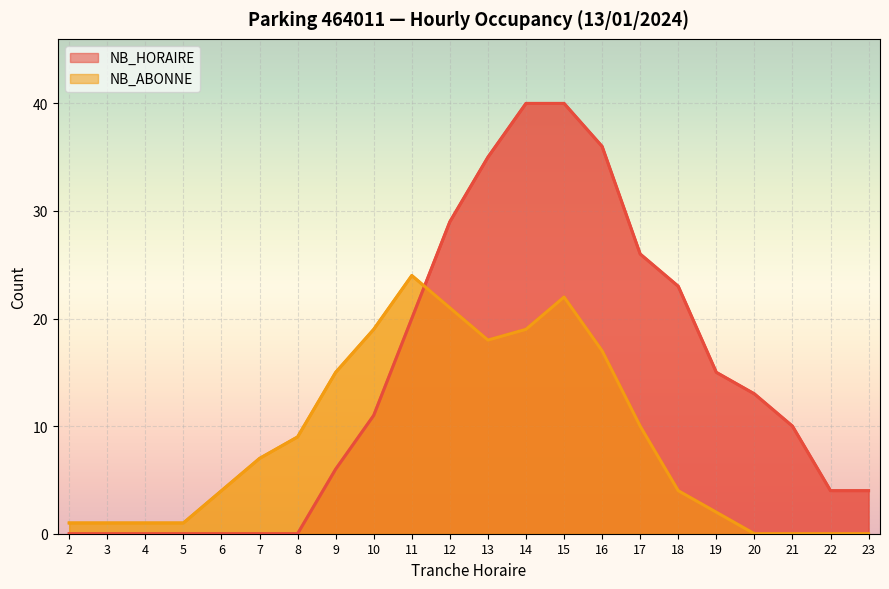

What are all the series names shown in the legend?

NB_HORAIRE, NB_ABONNE